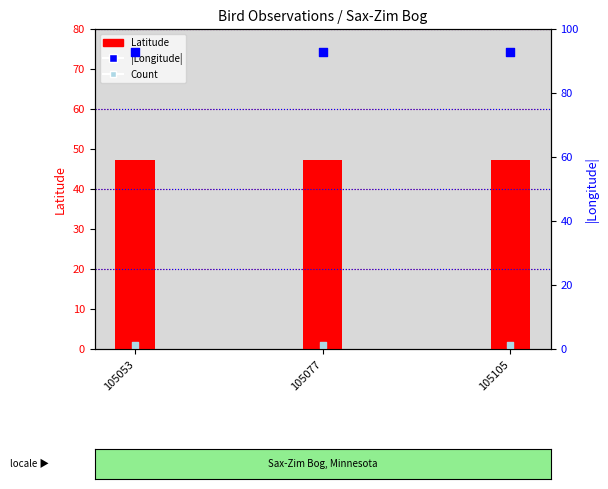

At which category is the sum across all series the highest?

105053